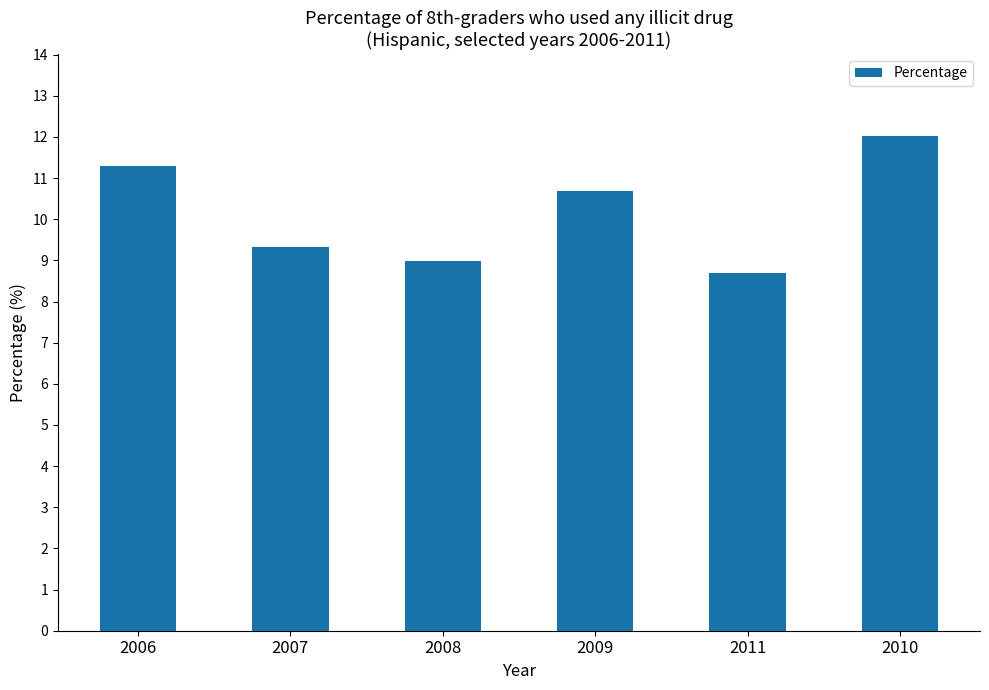

At which label does the data first exceed 10?

2006